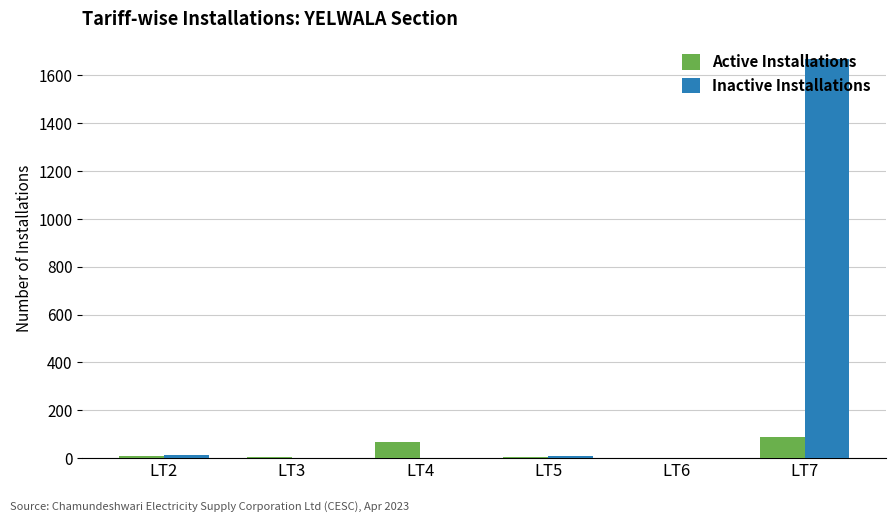

At which category is the sum across all series the highest?

LT7